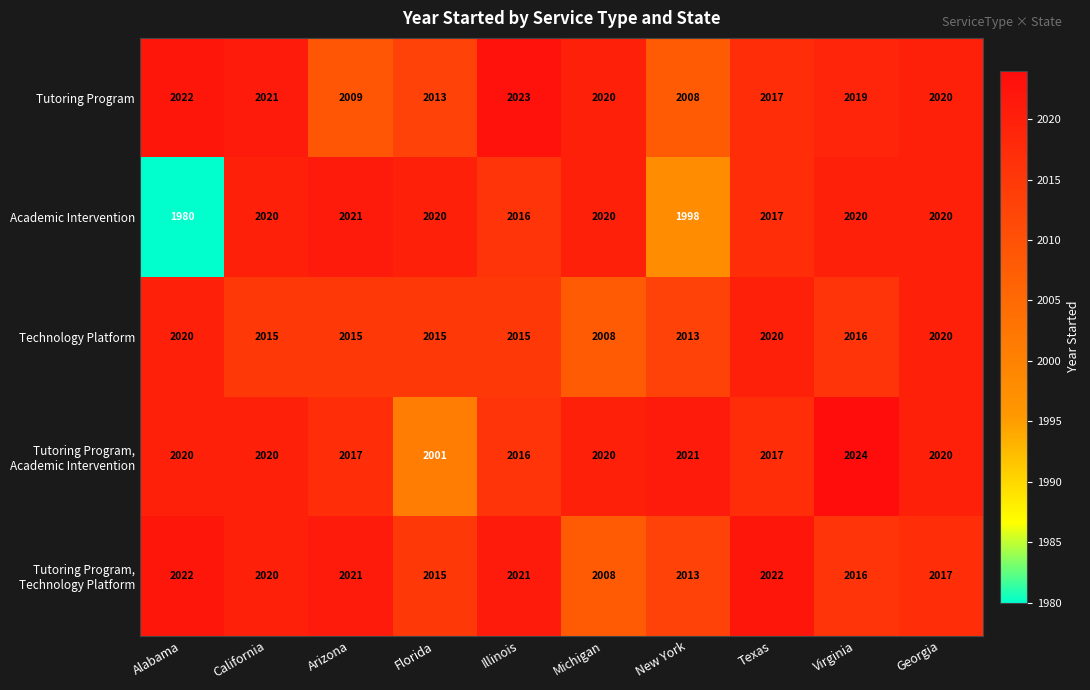

What is the sum of the Technology Platform values at Texas and California?

4035